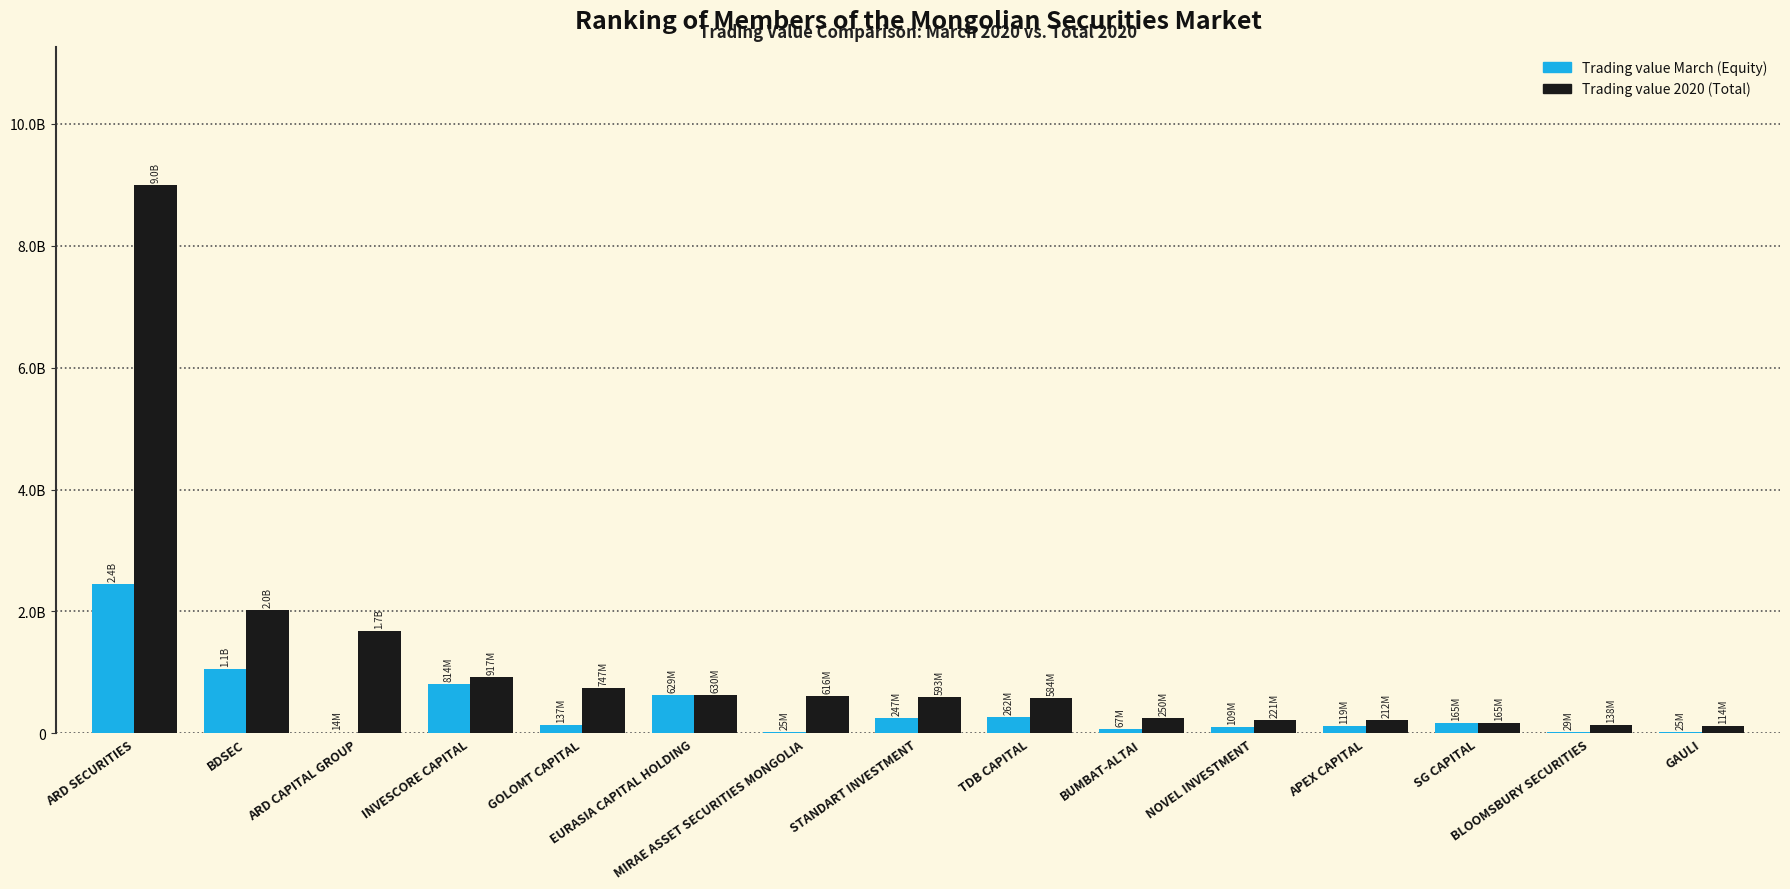

What is the sum of all Trading value March (Equity) values?

6145281053.3